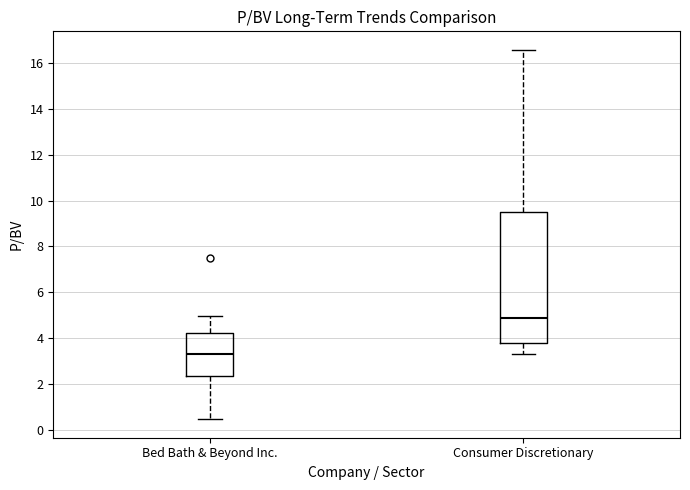

Comparing the boxes themselves (not the whiskers), which one is the tallest?

Consumer Discretionary